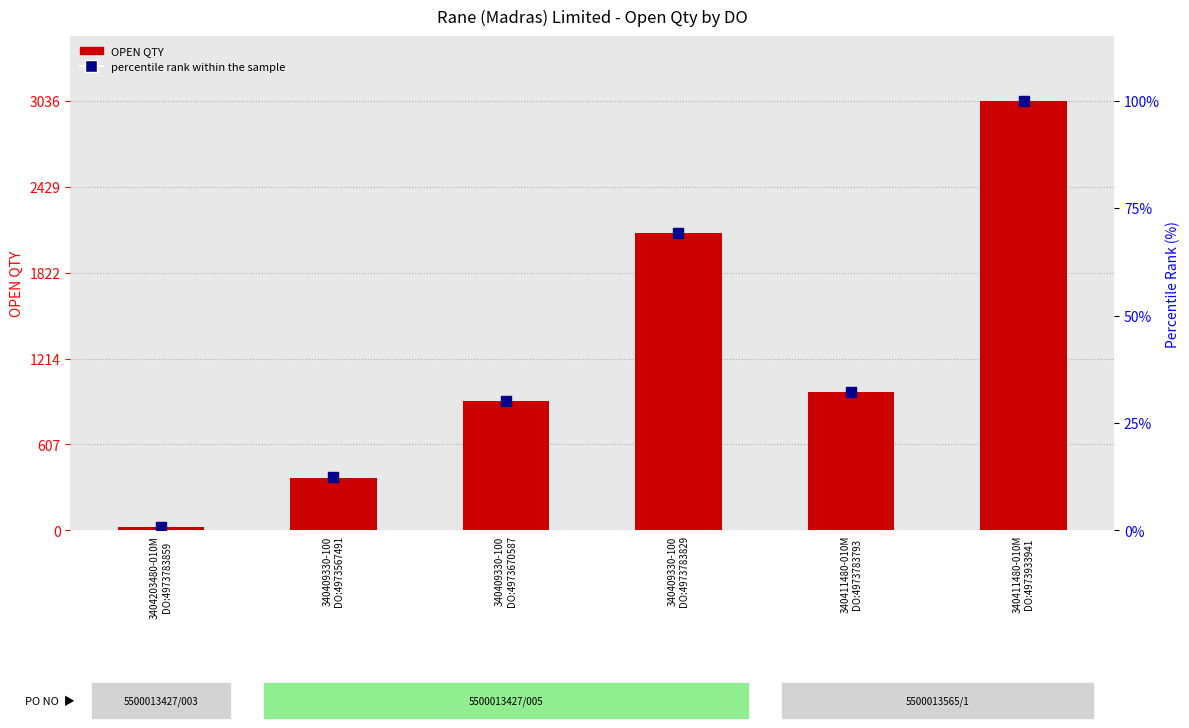

Which series has the largest Y range (max minus min)?

OPEN QTY